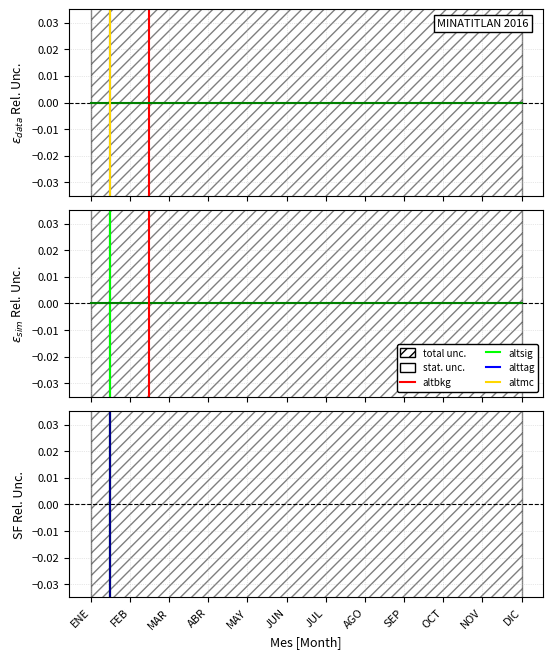

How many lines are shown in the chart?

5